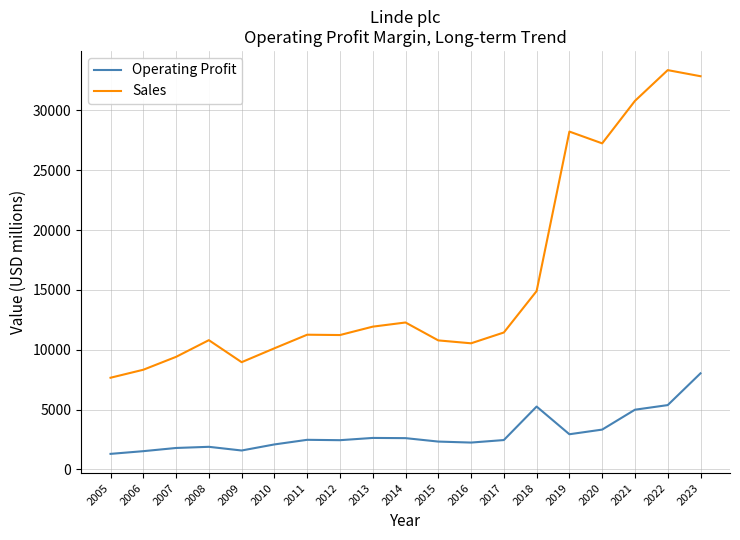

At 2011, list the series in order from smallest to largest.

Operating Profit, Sales